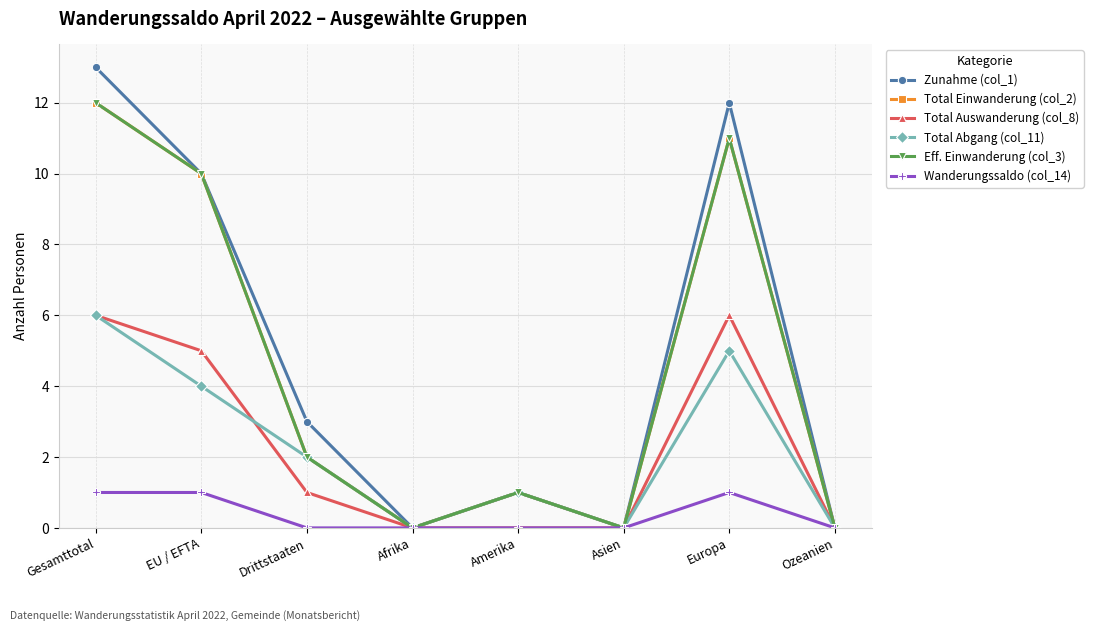

Does the chart have visible grid lines?

Yes